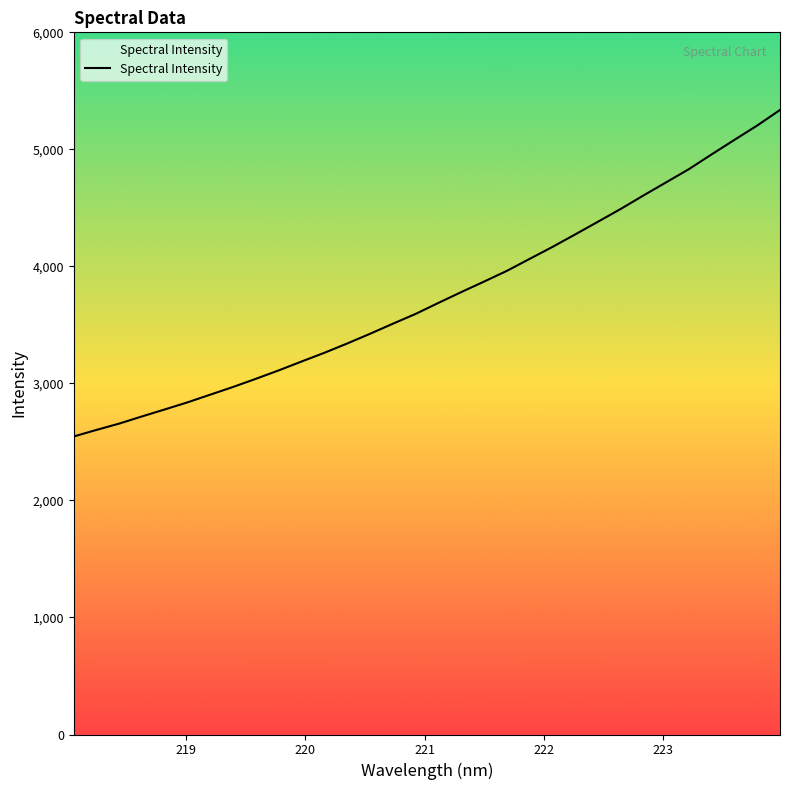

Reading left to right, list all the values displayed in this chart.

2546.8	2603.0	2657.1	2718.5	2778.2	2839.0	2904.9	2970.6	3040.4	3112.2	3187.9	3262.3	3341.8	3424.7	3510.4	3594.4	3688.4	3780.5	3870.2	3961.6	4064.0	4166.0	4273.0	4381.6	4490.7	4606.1	4718.6	4831.4	4957.8	5081.3	5204.0	5336.6